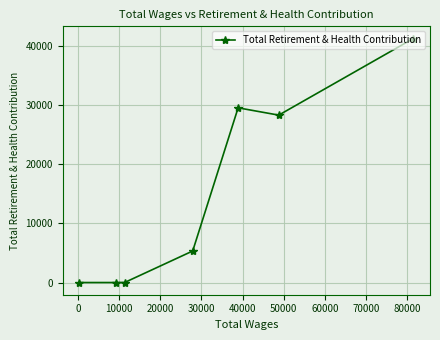

What is the greatest value displayed?

41310